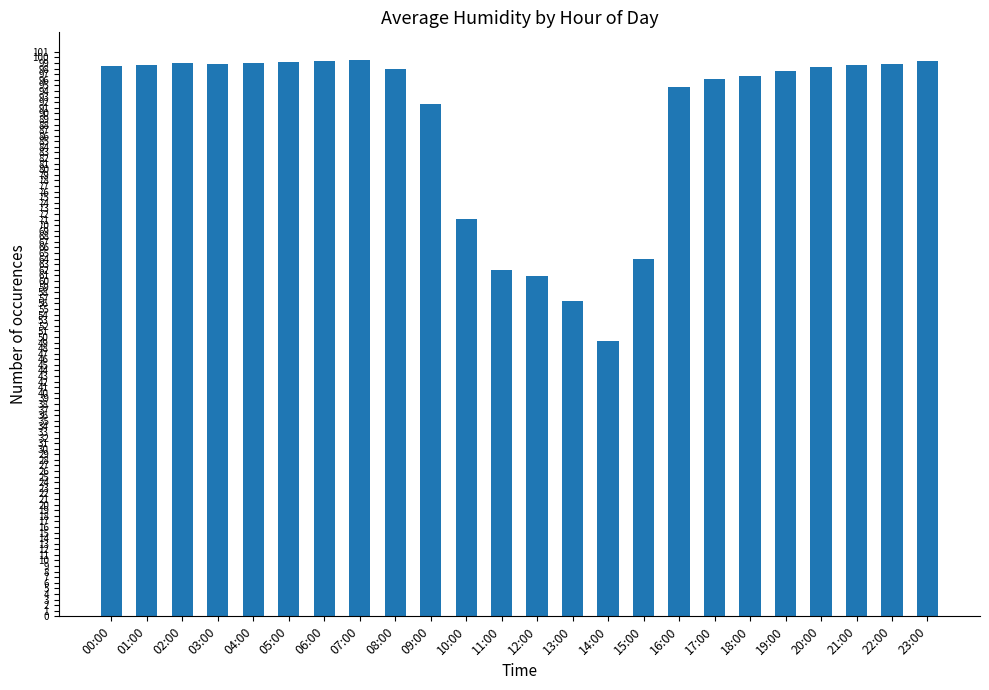

At which label does the data first exceed 98?

00:00